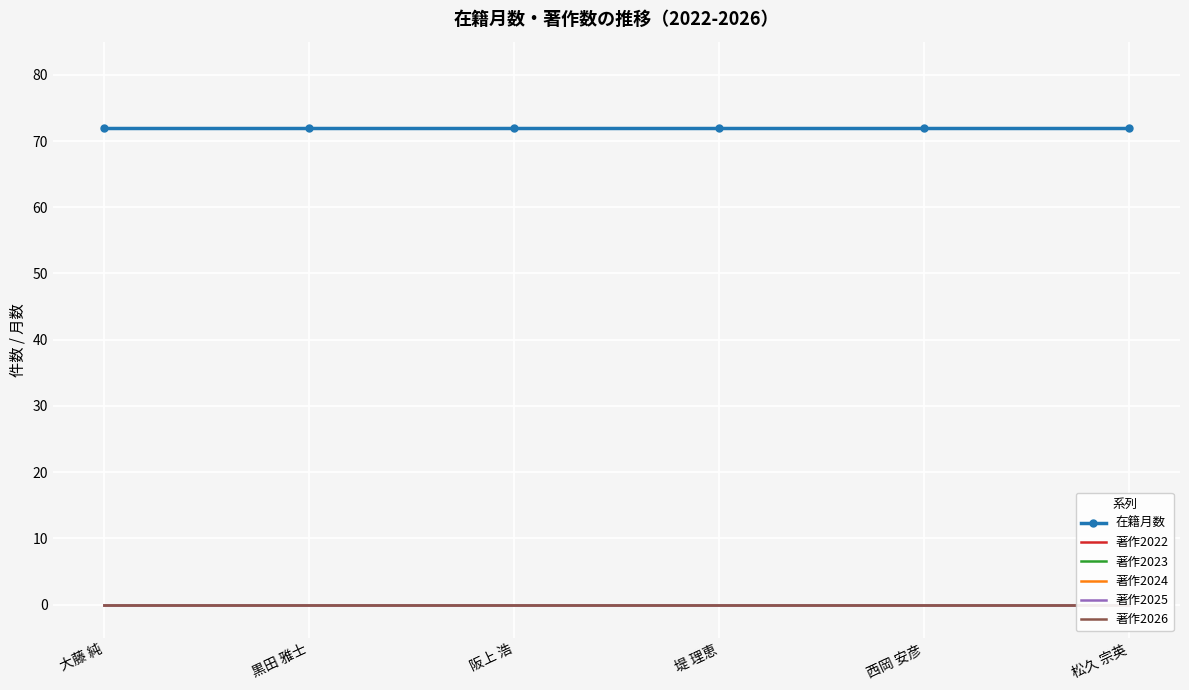

True or false: 著作2026 and 在籍月数 cross at least once.

False